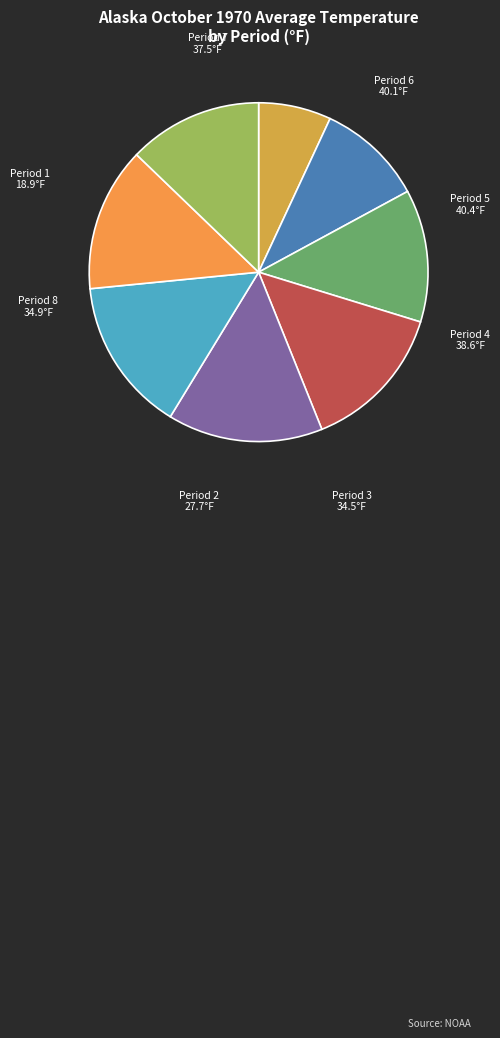

What is the smallest slice in the pie chart?

Period 1